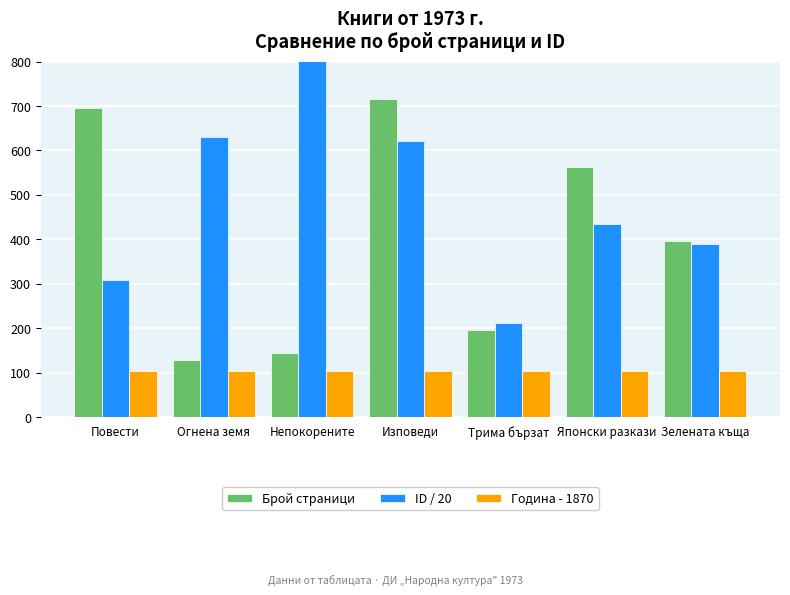

Which series has the largest range (max minus min)?

ID / 20